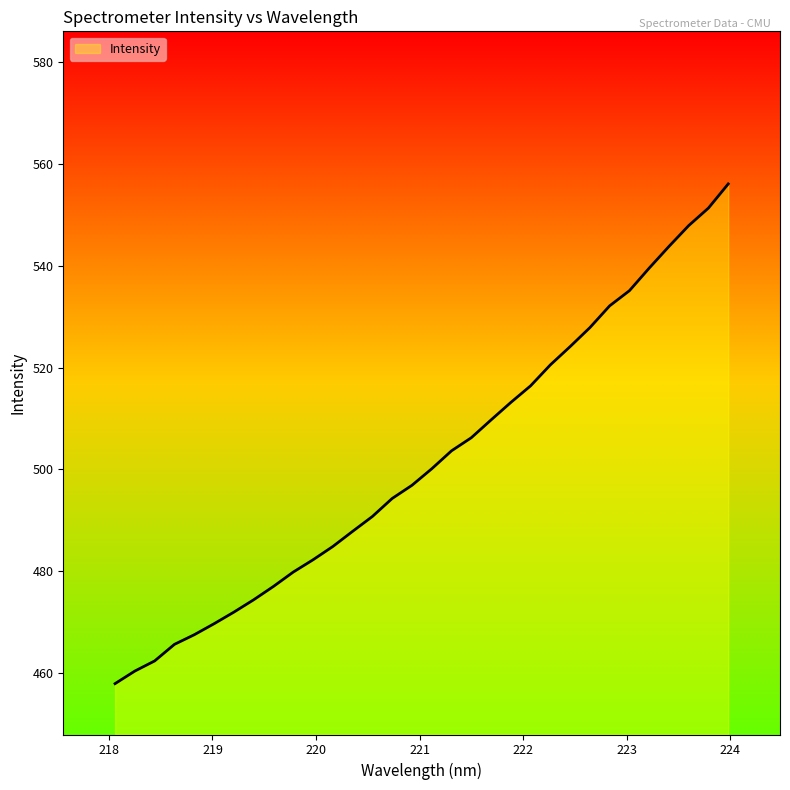

What is the maximum value shown in the chart?

556.1